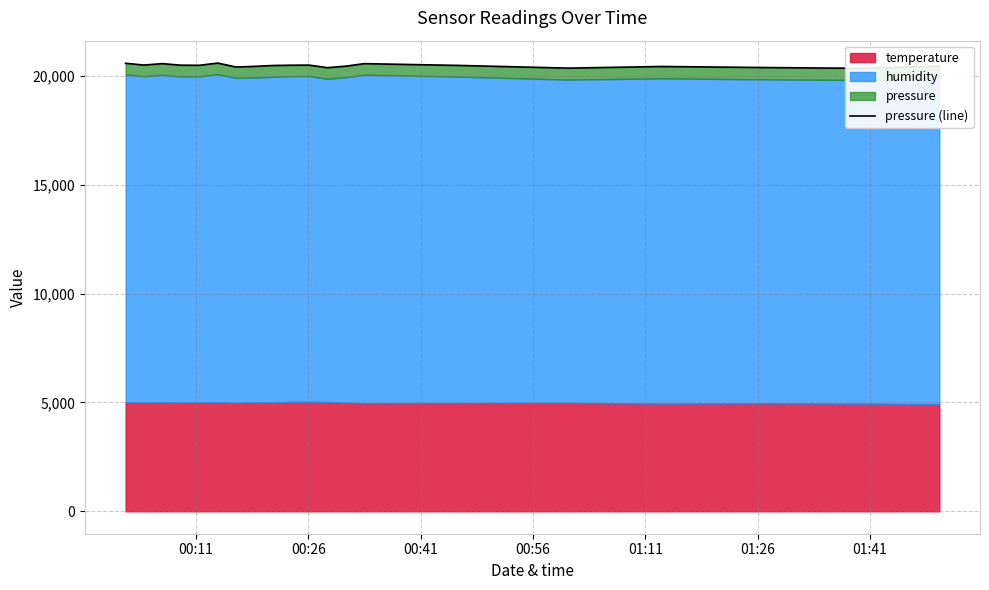

What is the sum of all values?

409407.0